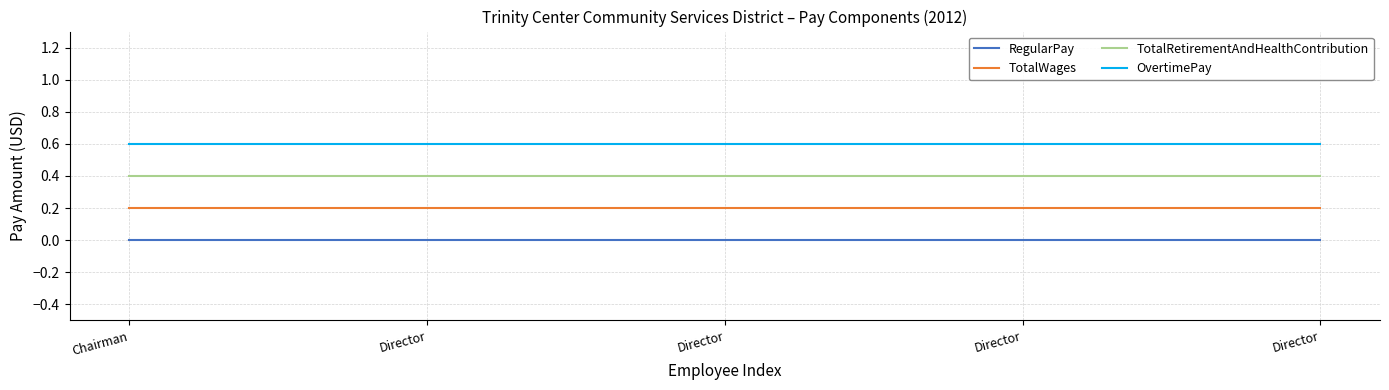

True or false: OvertimePay and RegularPay cross at least once.

False